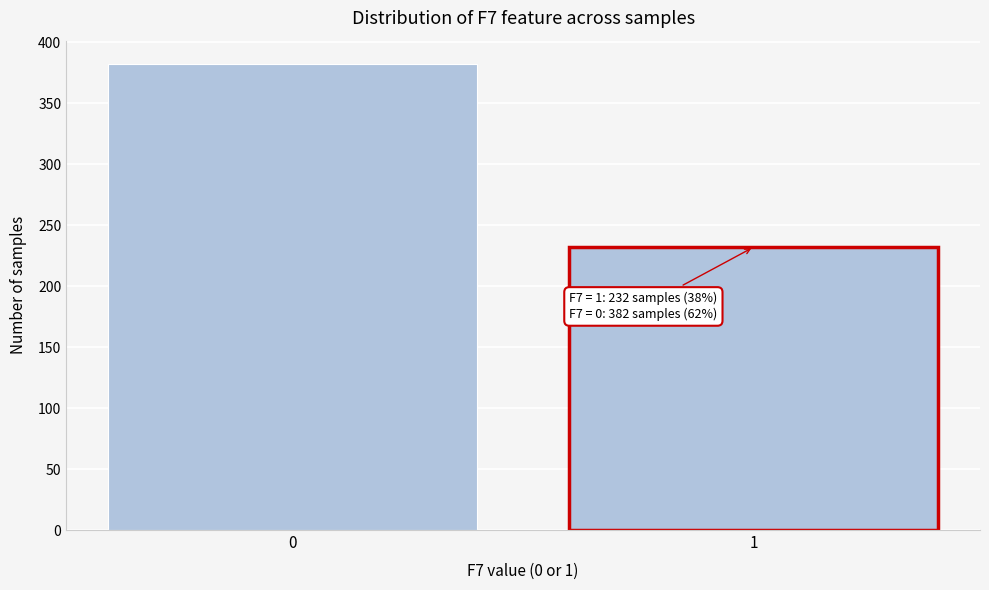

Reading left to right, what are all the values shown in this chart?

0=382	1=232